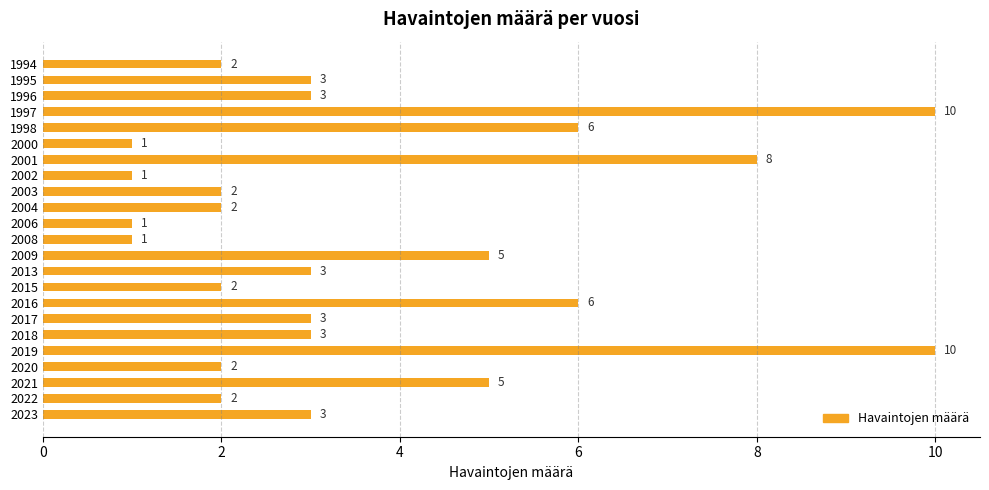

How many values are below 3?

10